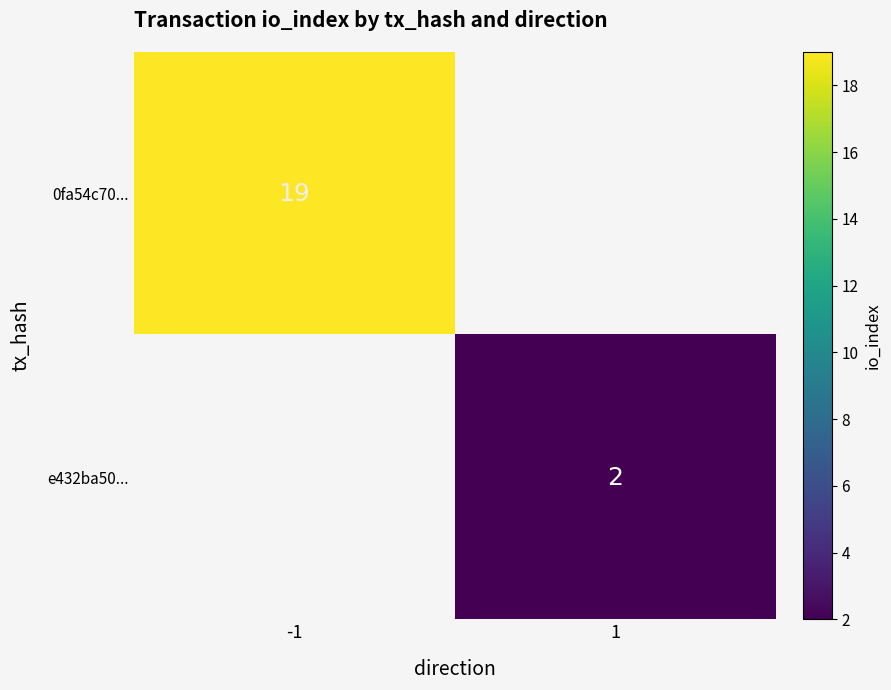

The value of e432ba50... at 1 is 2. True or false?

True